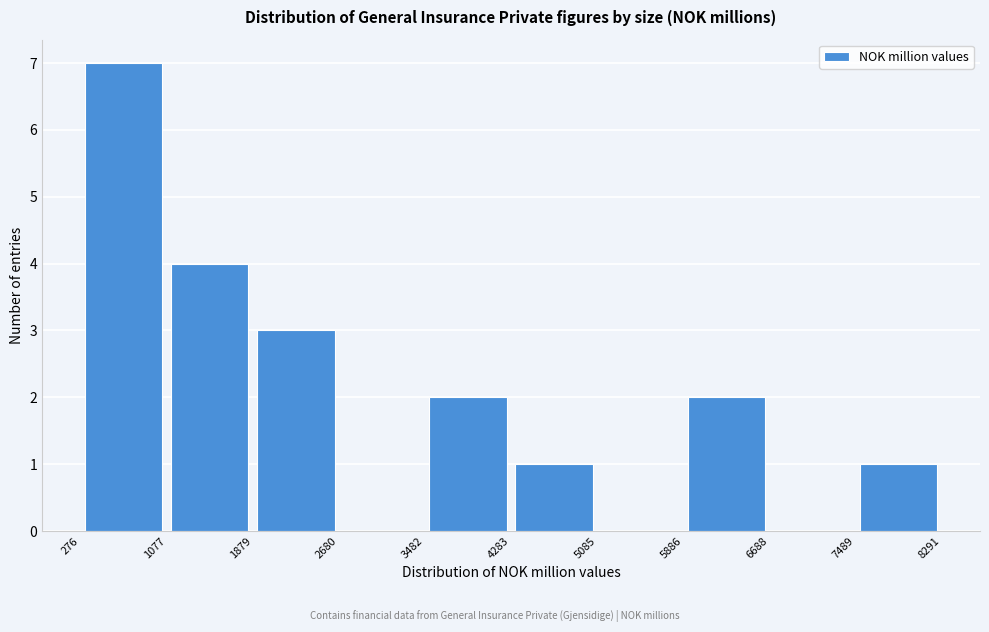

Reading left to right, list every bar in this chart as the range it spans on the x-axis followed by its height. The values are not printed on the chart, so give them approximately, as read against the axis.

276 to 1077: 7
1077 to 1879: 4
1879 to 2680: 3
2680 to 3482: 0
3482 to 4283: 2
4283 to 5085: 1
5085 to 5886: 0
5886 to 6688: 2
6688 to 7489: 0
7489 to 8291: 1